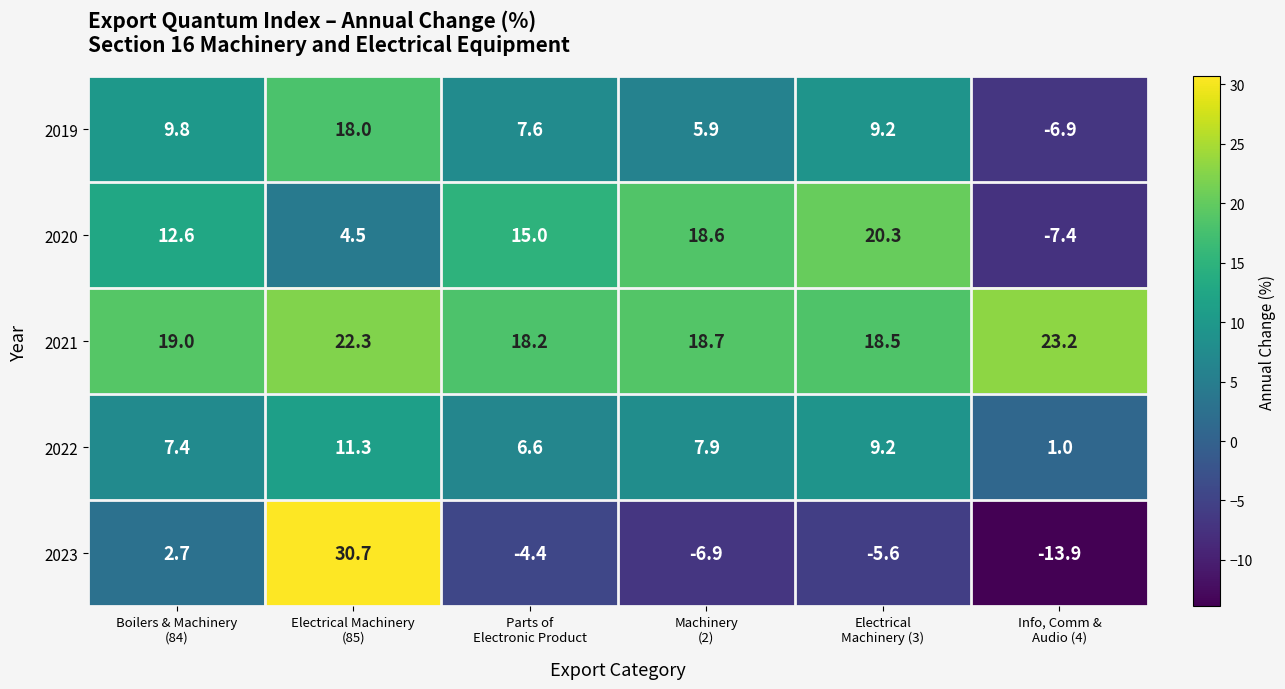

How many values in 2023 are above zero?

2